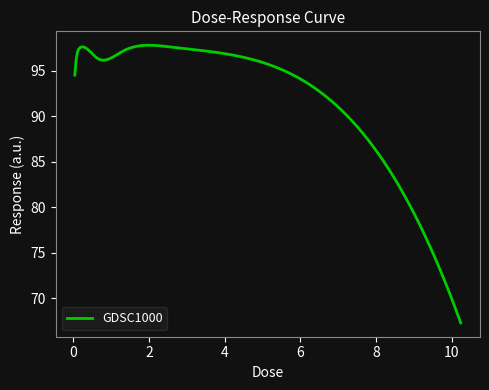

What is the smallest value displayed?

67.3